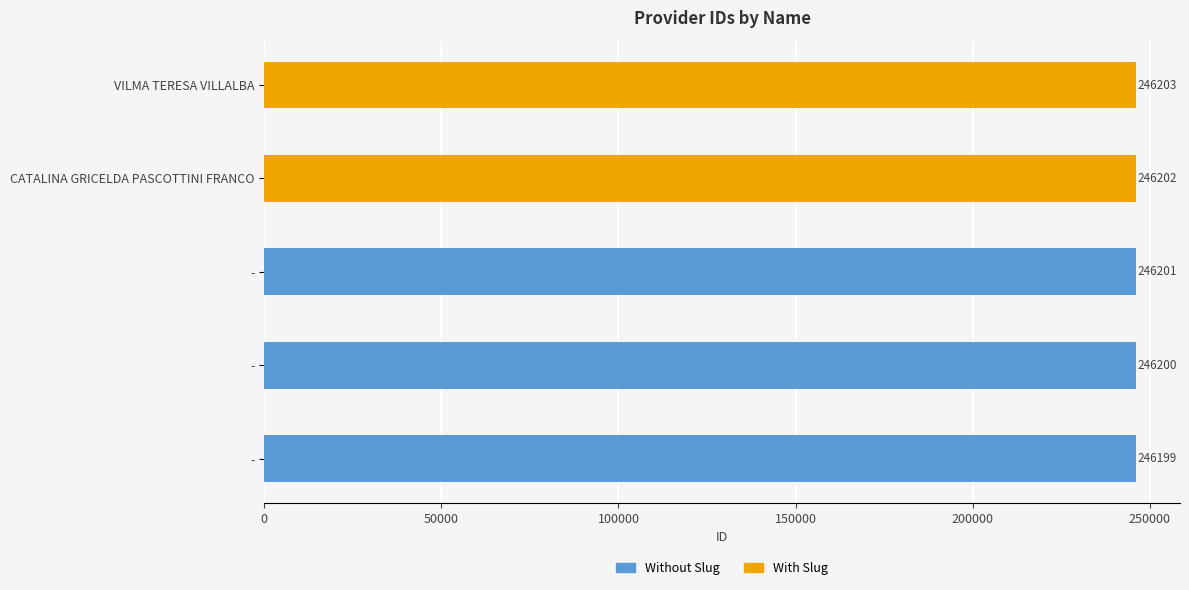

Are the bars horizontal?

Yes